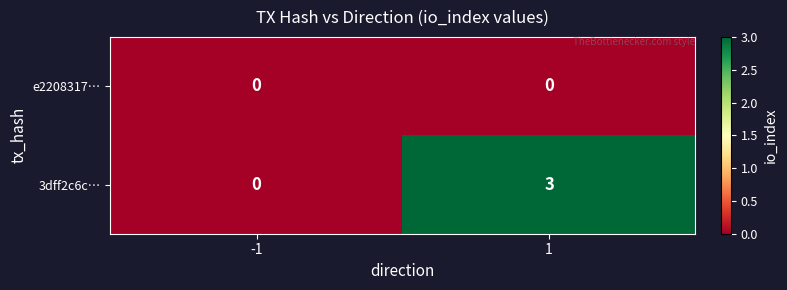

Is it true that 3dff2c6c… equals 2 at -1?

False